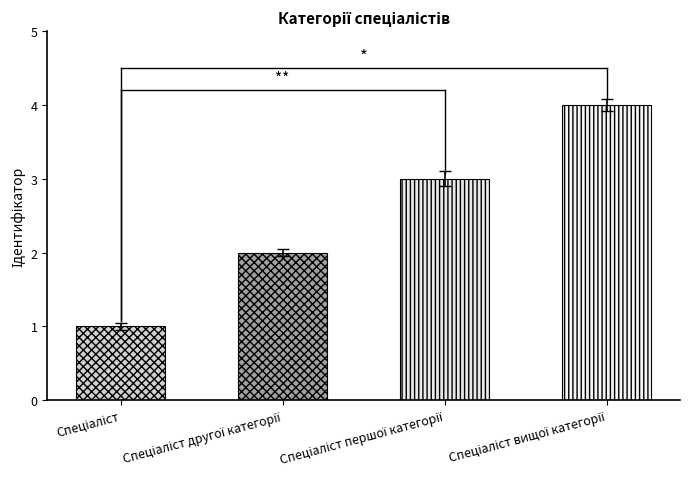

Is it true that the value at Спеціаліст вищої категорії is 4?

True